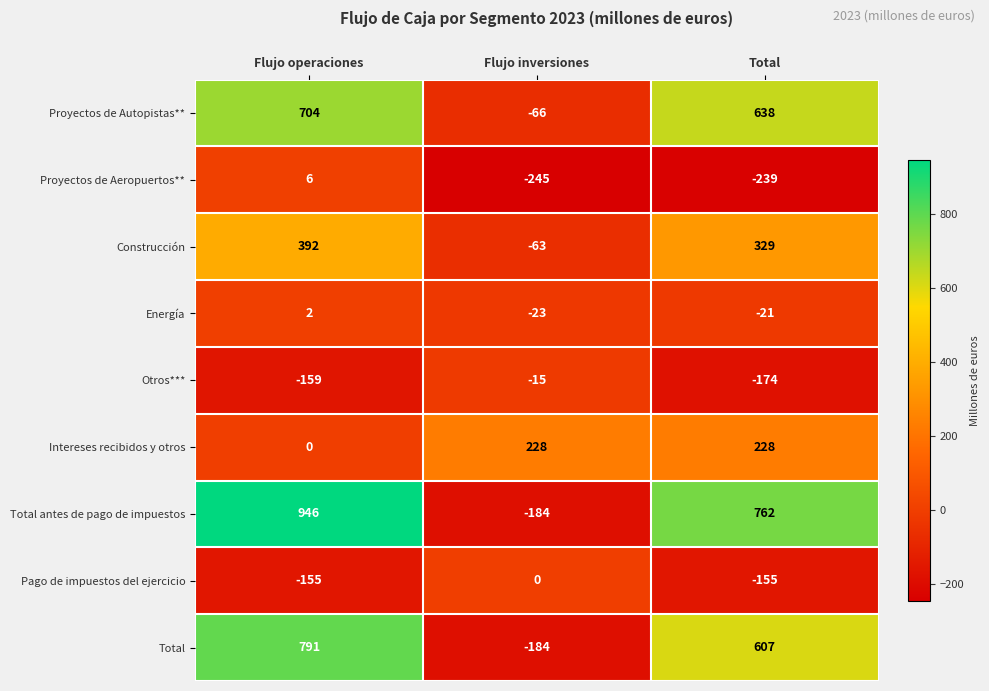

What is the sum of all Intereses recibidos y otros values?

456